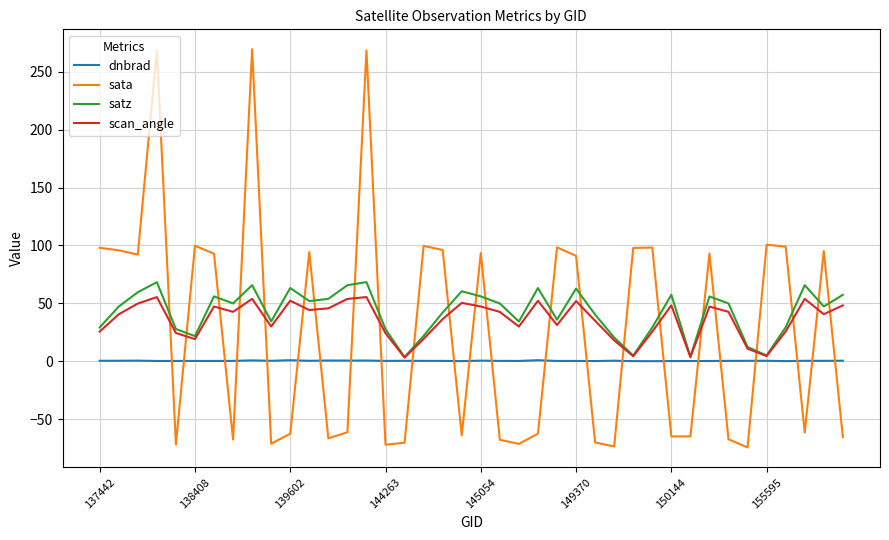

Which series has the widest spread of values?

sata